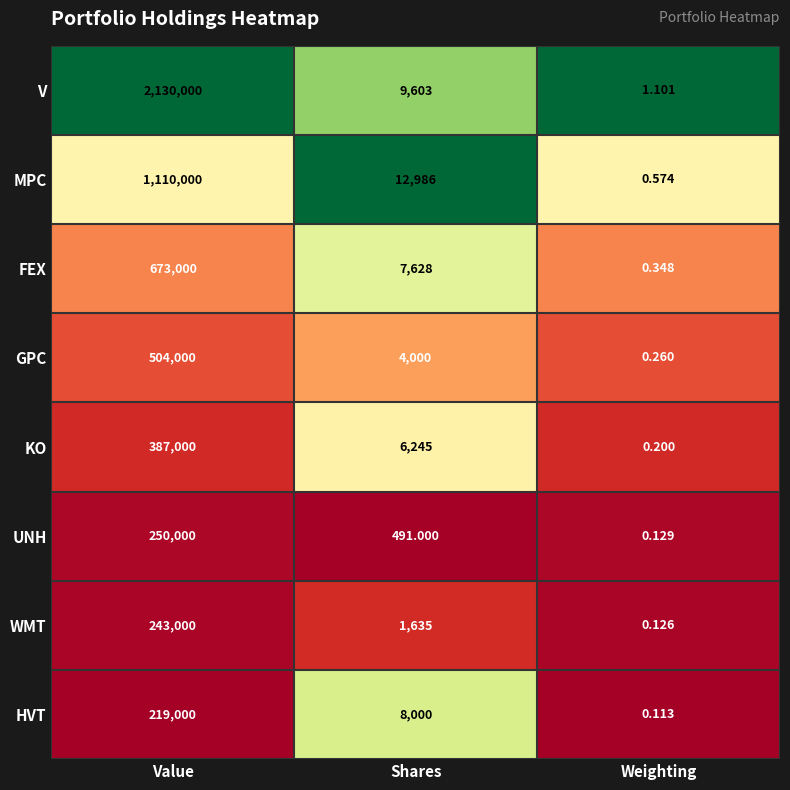

Which series has the largest total across all categories?

V